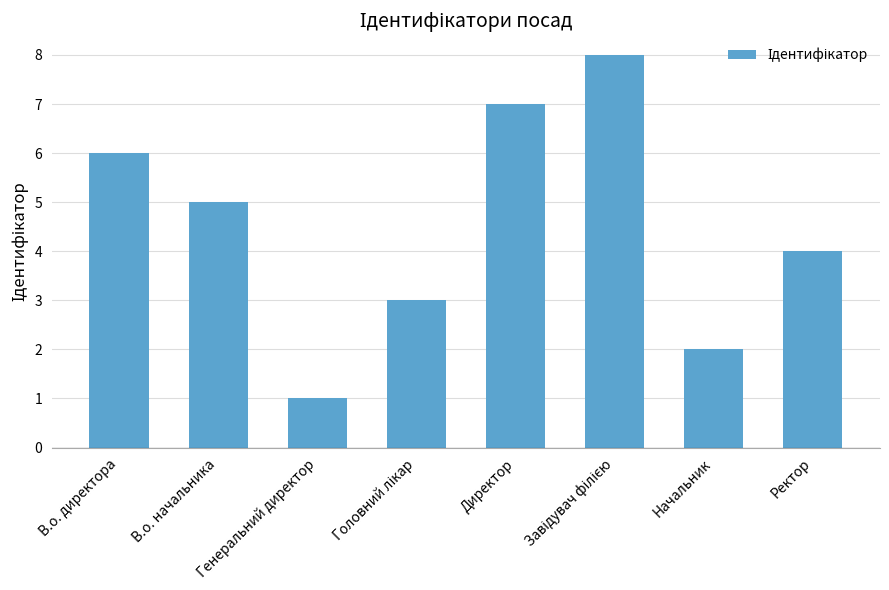

True or false: the data shows 1 at Генеральний директор.

True